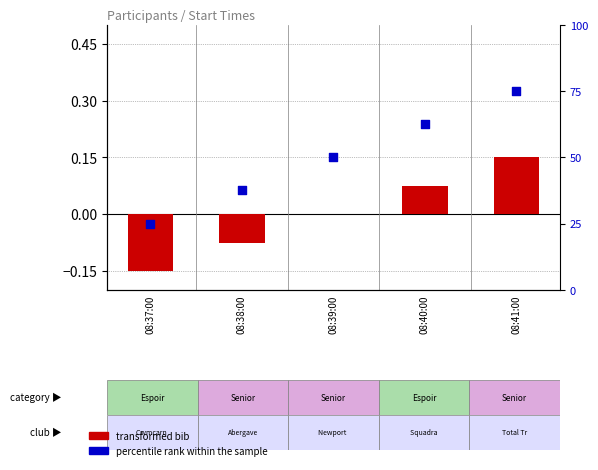

What are all the series names shown in the legend?

transformed bib, percentile rank within the sample